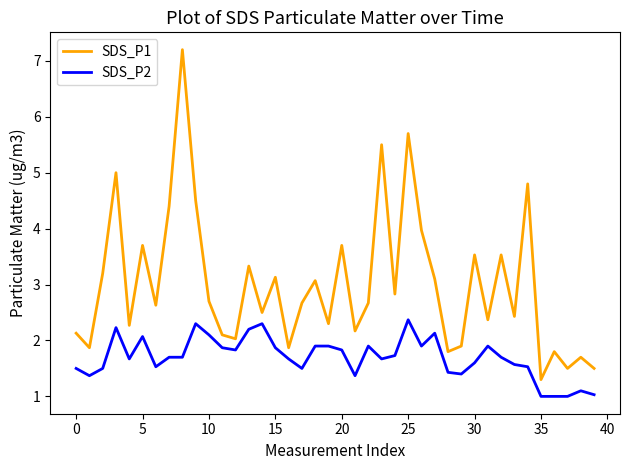

True or false: SDS_P2 and SDS_P1 intersect in this chart.

False